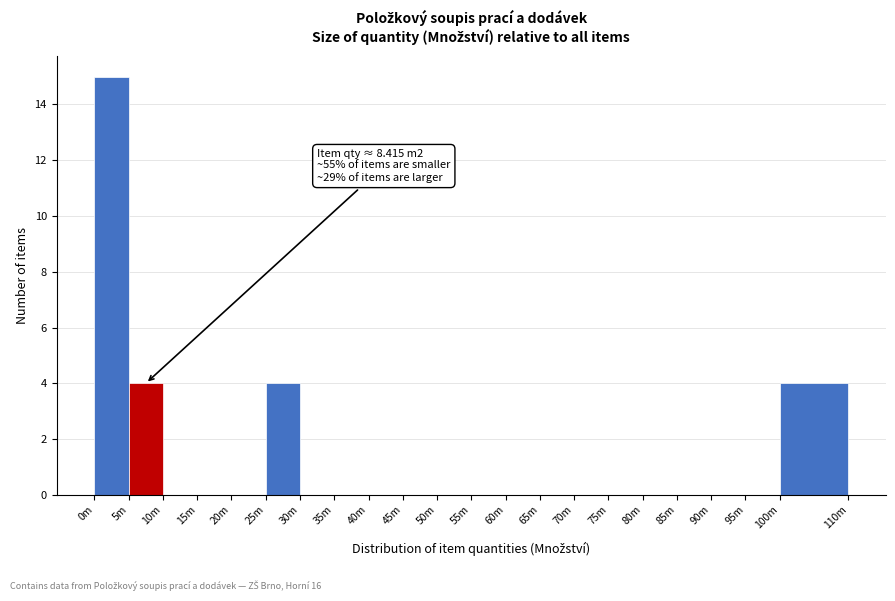

Reading left to right, extract all data points from this chart.

0m=15	5m=4	10m=0	15m=0	20m=0	25m=4	30m=0	35m=0	40m=0	45m=0	50m=0	55m=0	60m=0	65m=0	70m=0	75m=0	80m=0	85m=0	90m=0	95m=0	100m=4